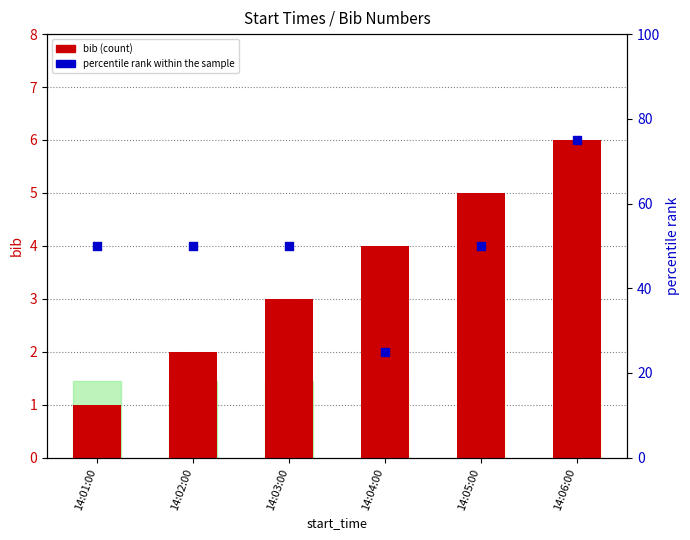

Which series has the largest total across all categories?

percentile rank within the sample